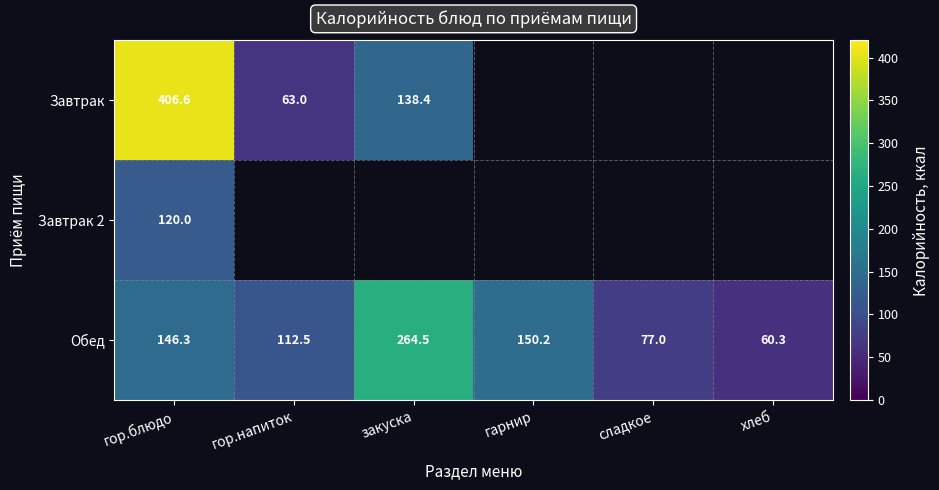

At which label is Обед closest to 162?

гарнир